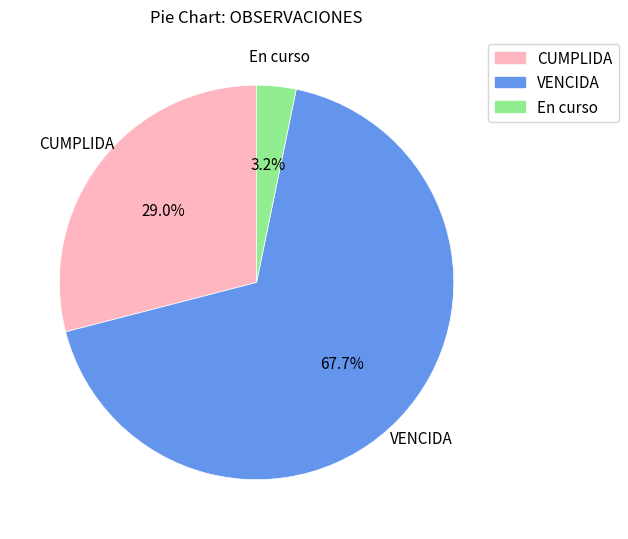

Which category has the biggest portion of the pie?

VENCIDA